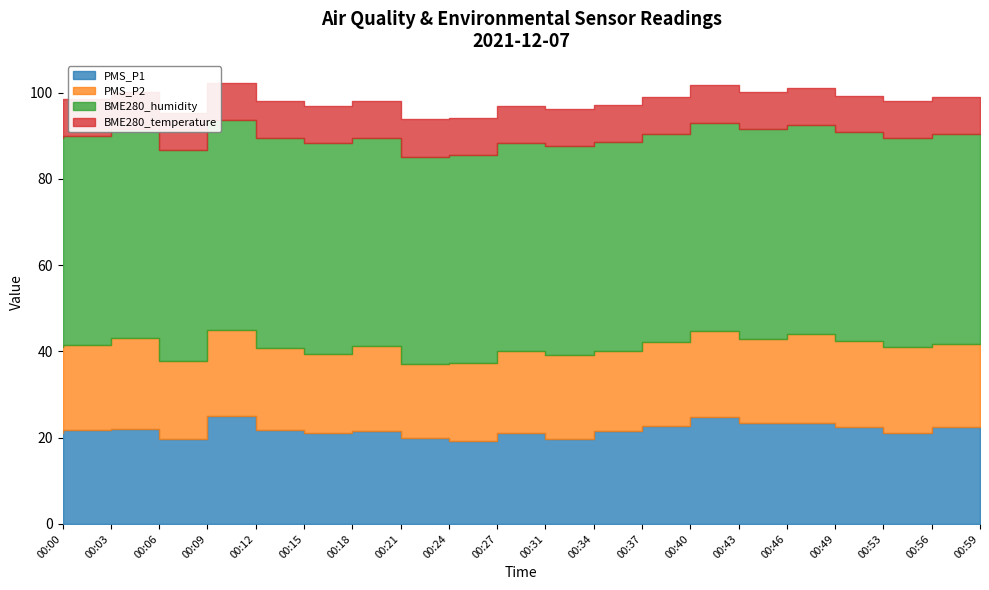

Does the chart display data point markers on the line(s)?

No